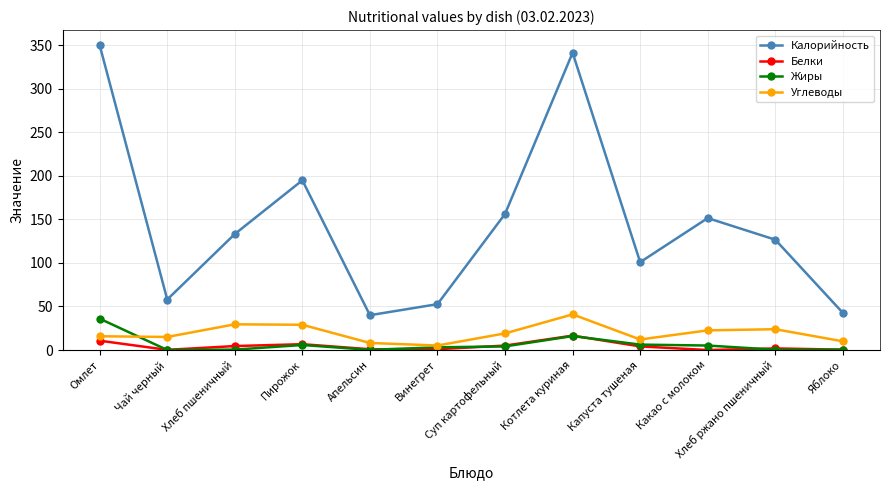

Is this an area chart (filled region under the line)?

No